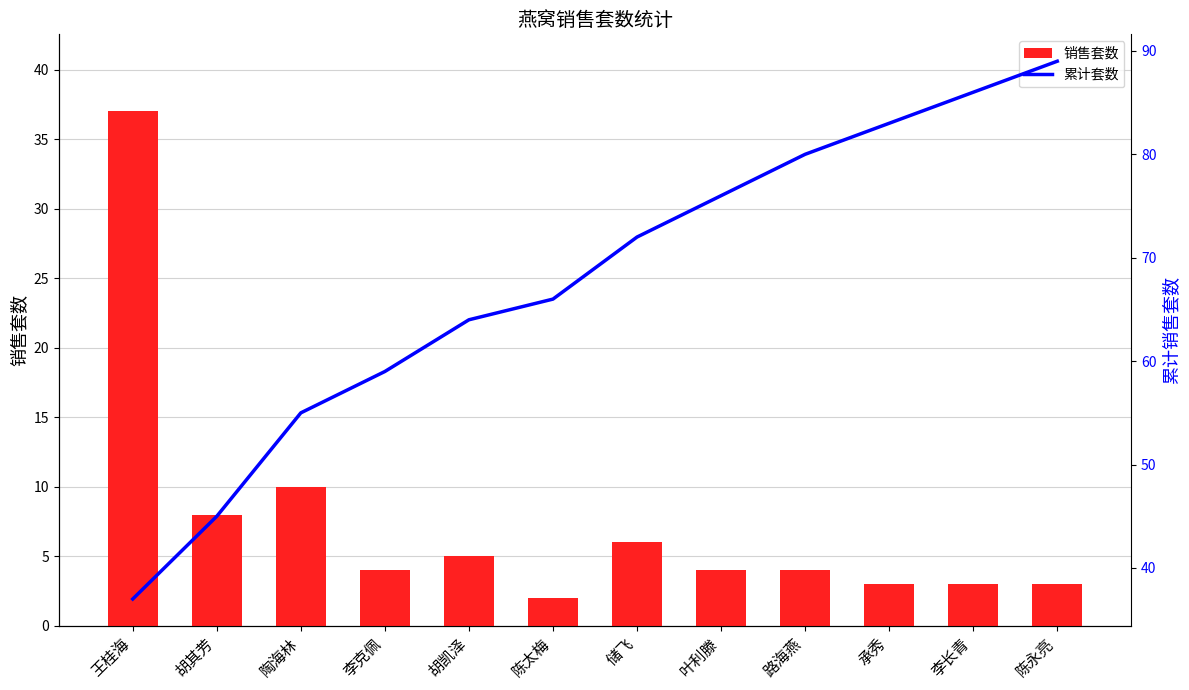

At 叶利滕, list the series in order from largest to smallest.

累计套数, 销售套数